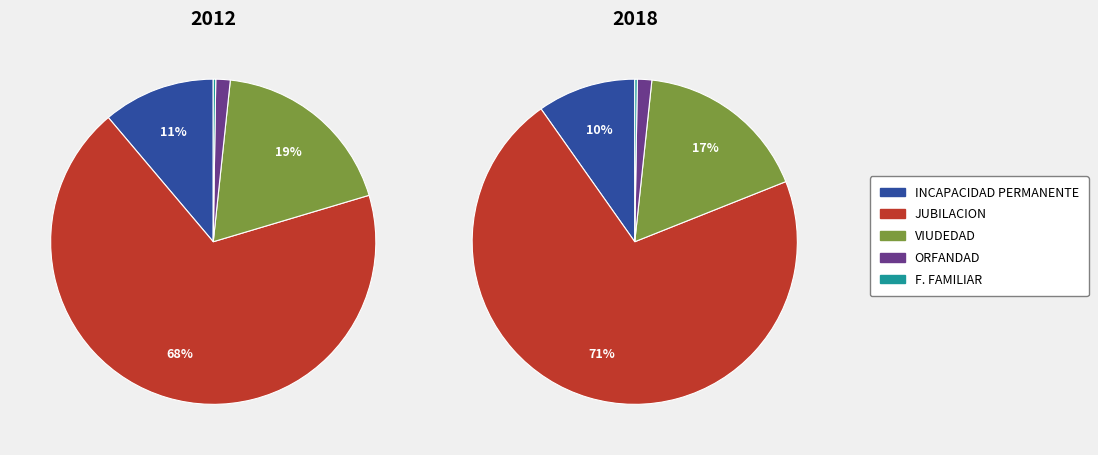

Does 8 account for over 50% of the chart?

No